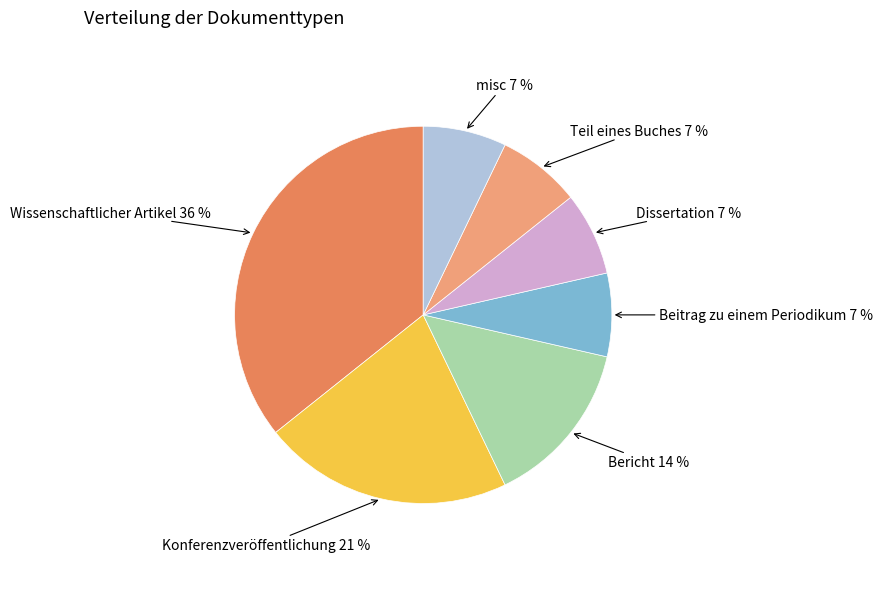

Is there any slice that represents more than half of the pie?

No